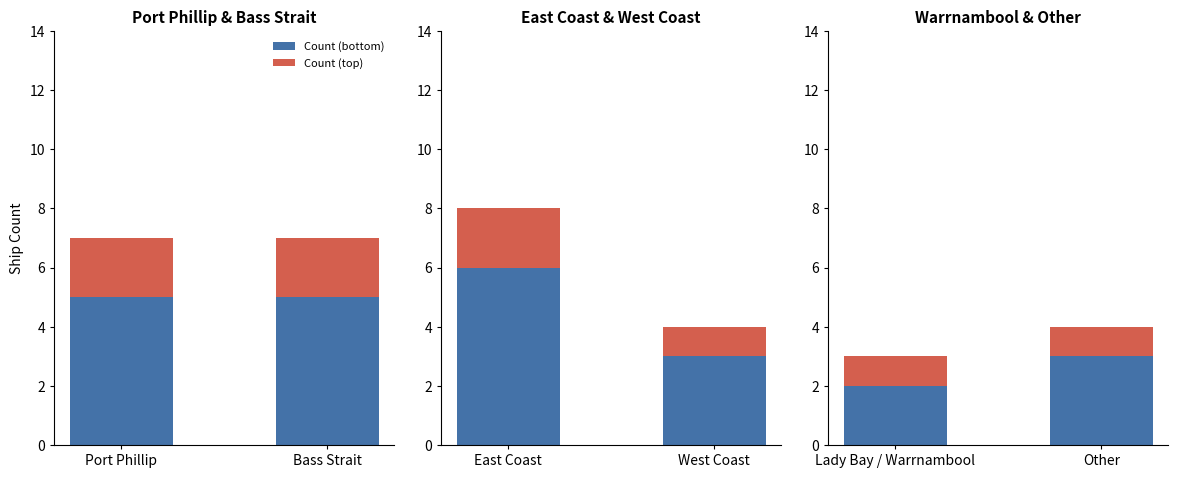

Which series has the largest total across all categories?

Count (bottom)